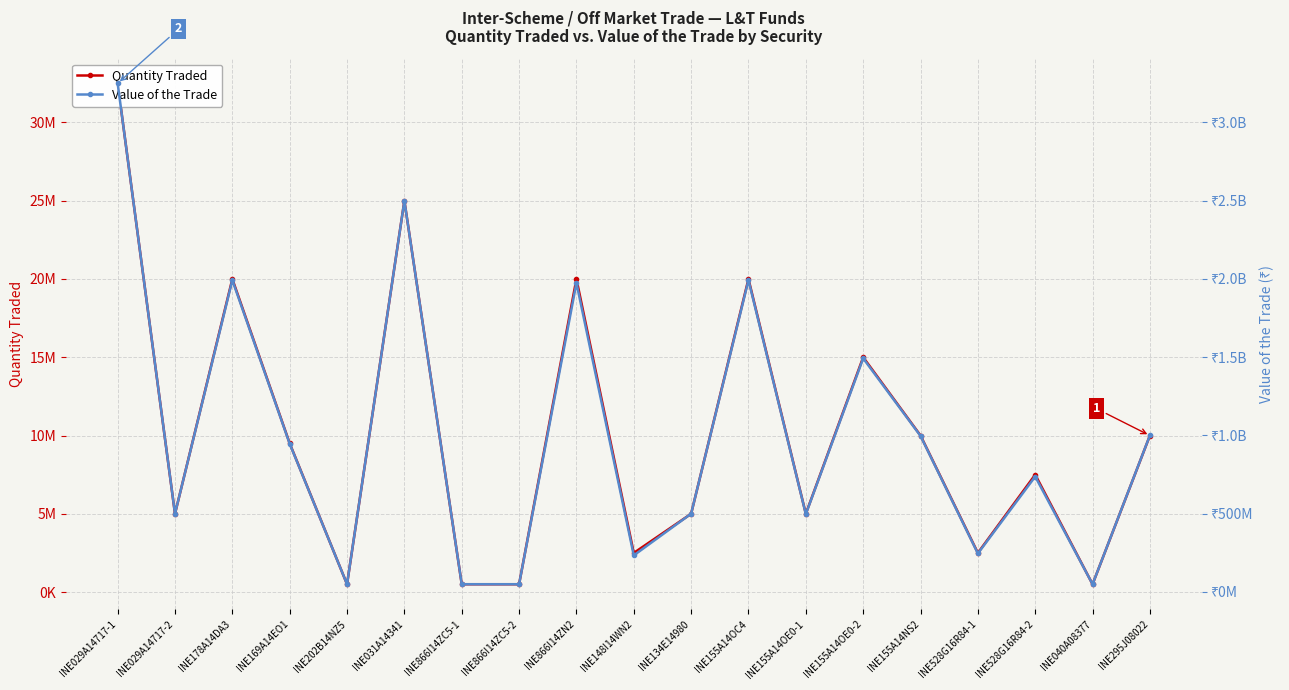

True or false: Value of the Trade has a value of 837514746 at INE155A14OE0-1.

False